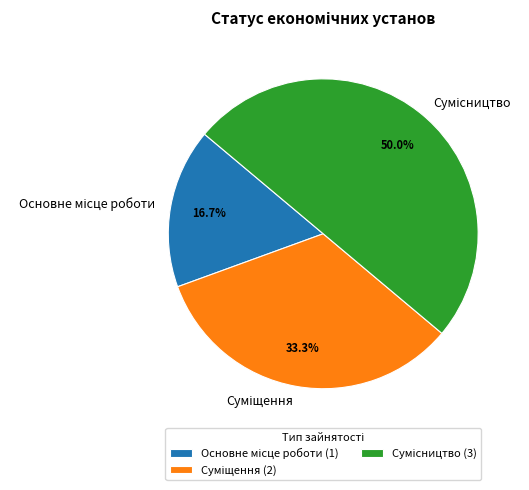

True or false: Сумісництво accounts for 61% of the total.

False